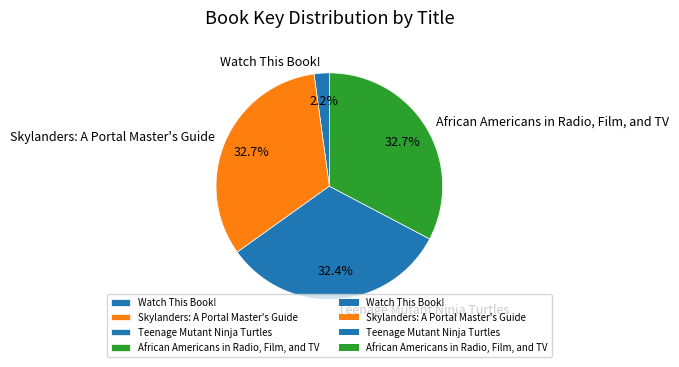

Does Teenage Mutant Ninja Turtles represent more than half of the total?

No